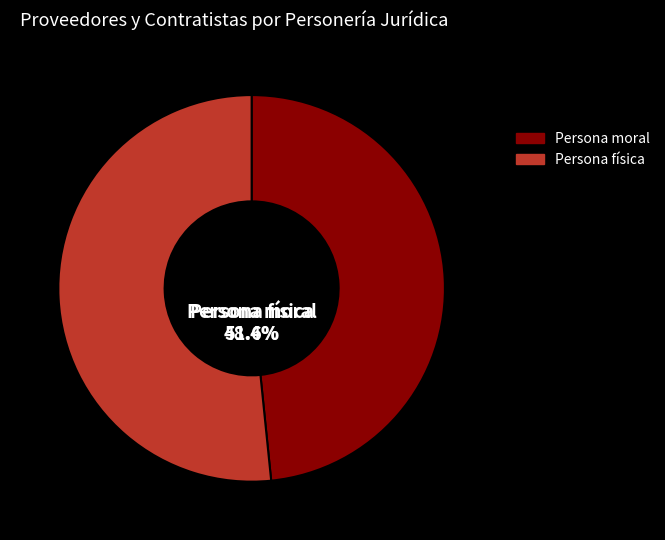

Which has a higher value, Persona física or Persona moral?

Persona física